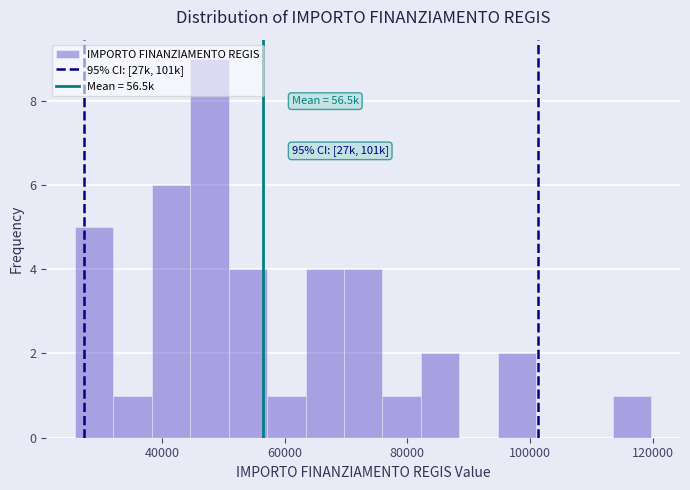

Around what value on the x-axis is the tallest bar? Give the approximate position of its centre, as read against the axis.

48000